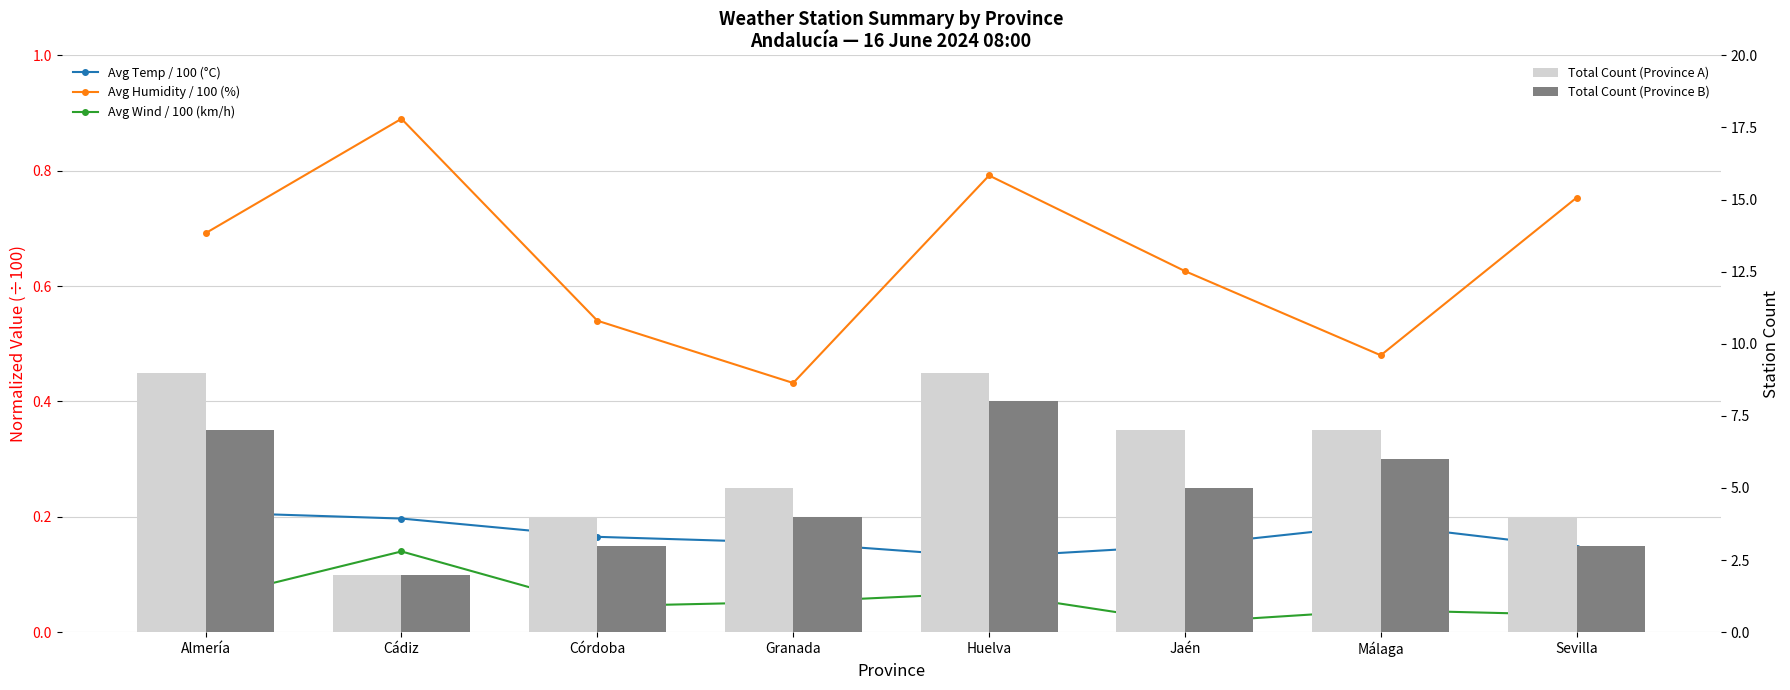

What is the label of the 5th bar from the left?

Huelva